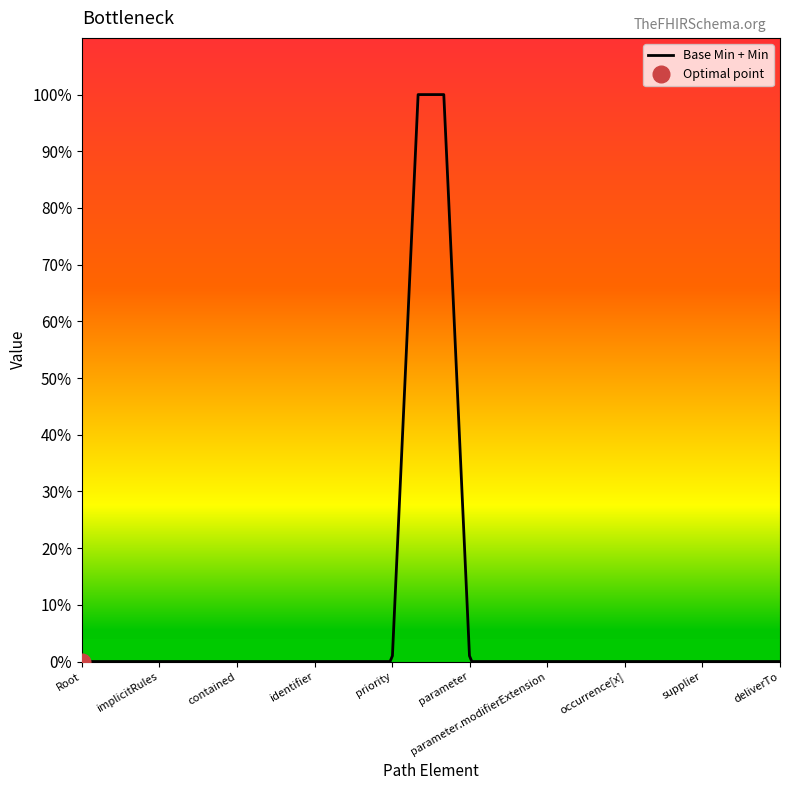

True or false: the data has more than 0 interior local peaks.

False